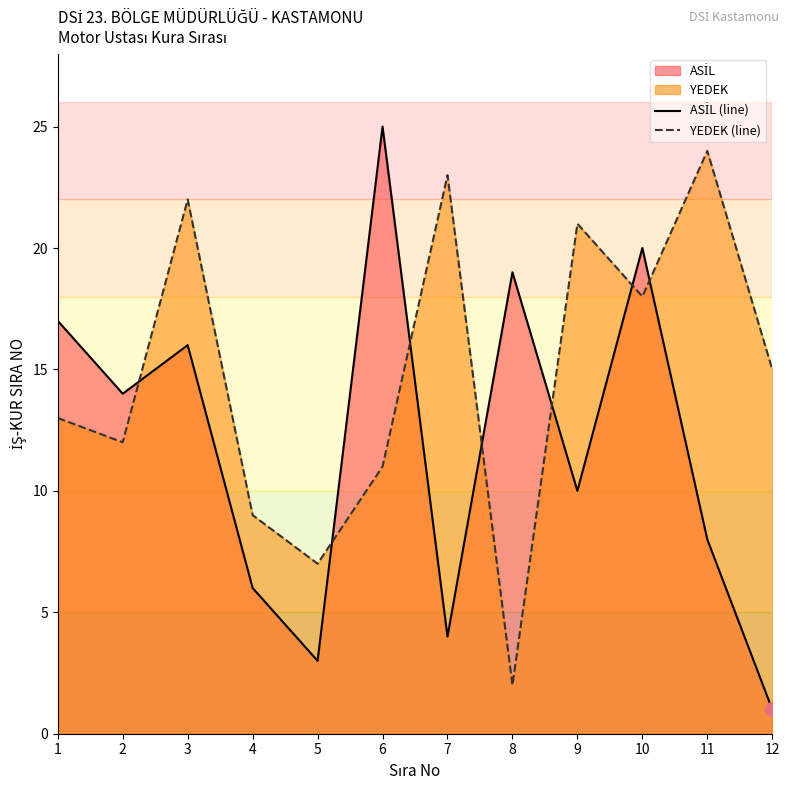

What is the sum of the ASİL (line) values at 6 and 3?

41